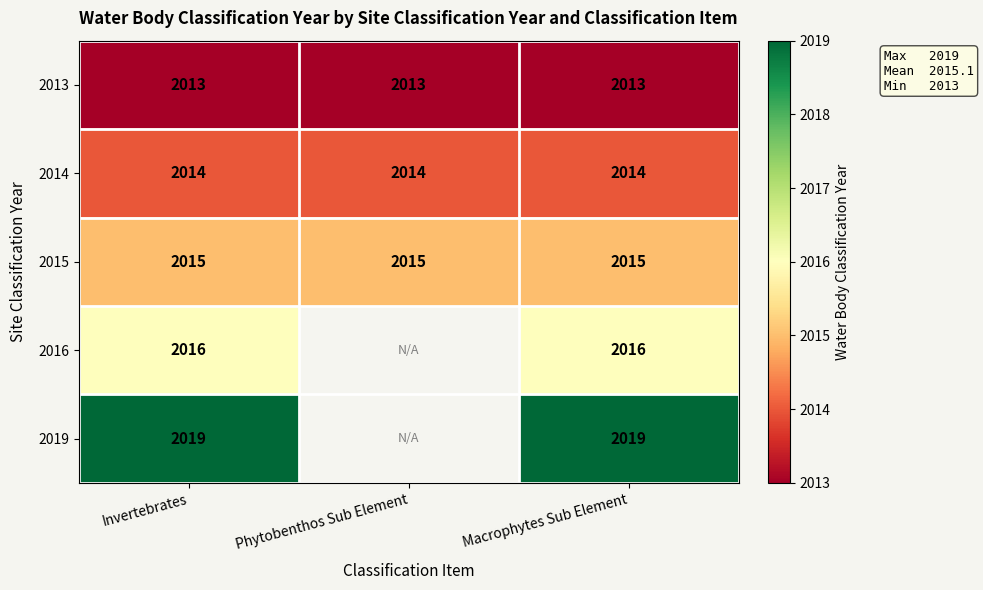

True or false: 2013 has a value of 2013 at Macrophytes Sub Element.

True